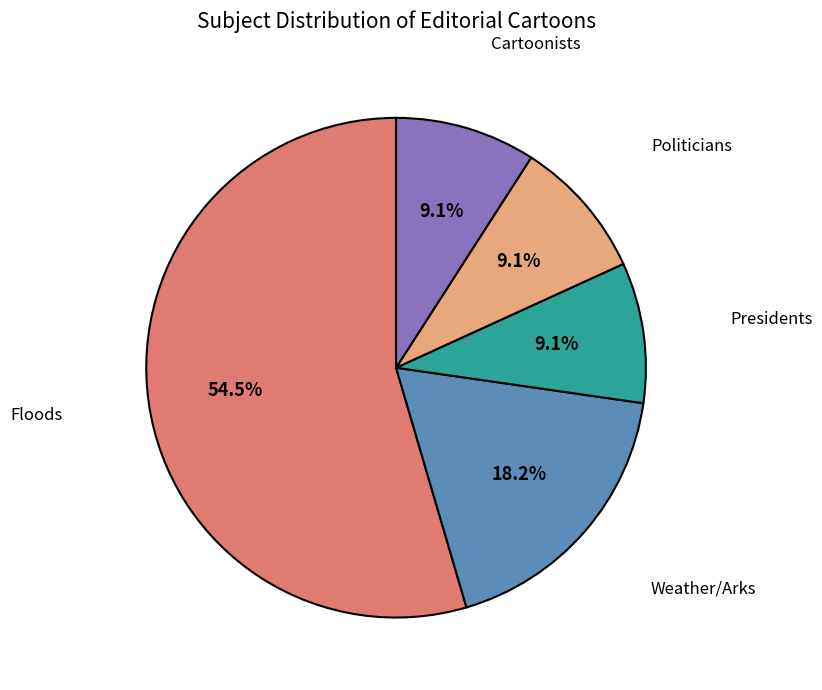

Is there a majority slice in this chart?

Yes